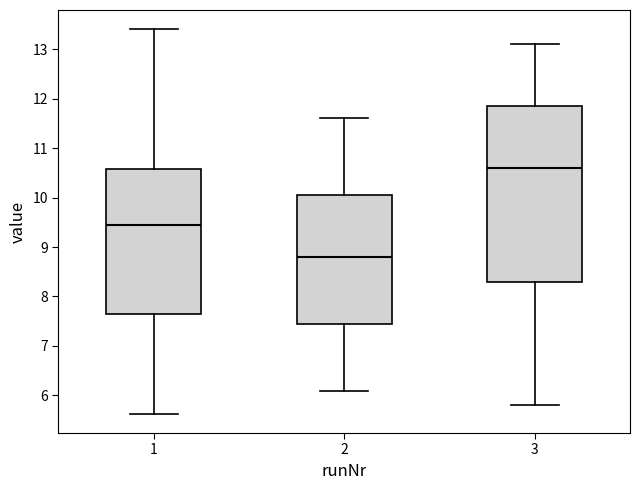

Reading left to right, read every box against the y-axis: the position of its median line, the range the box covers, and the ends of its whiskers. The values are not printed on the chart, so give them approximately, as read against the axis.

1: median 9.4, box 7.6 to 10.6, whiskers 5.6 to 13.4
2: median 8.8, box 7.5 to 10.1, whiskers 6.1 to 11.6
3: median 10.6, box 8.3 to 11.9, whiskers 5.8 to 13.1